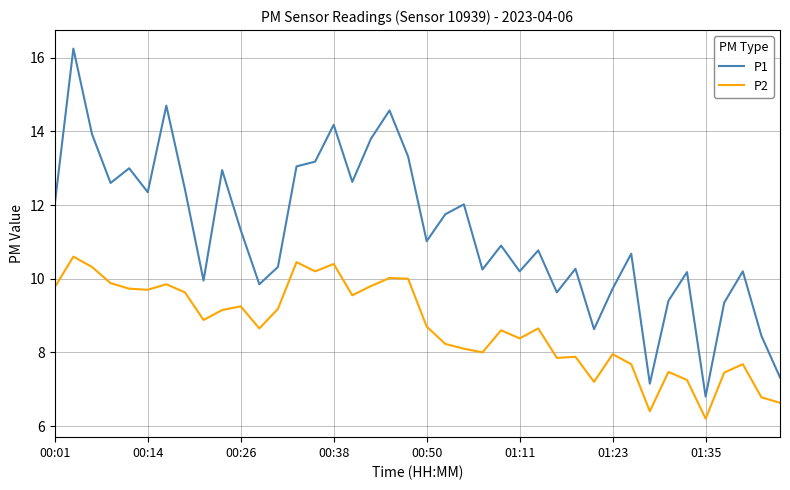

Which series has the largest total across all categories?

P1